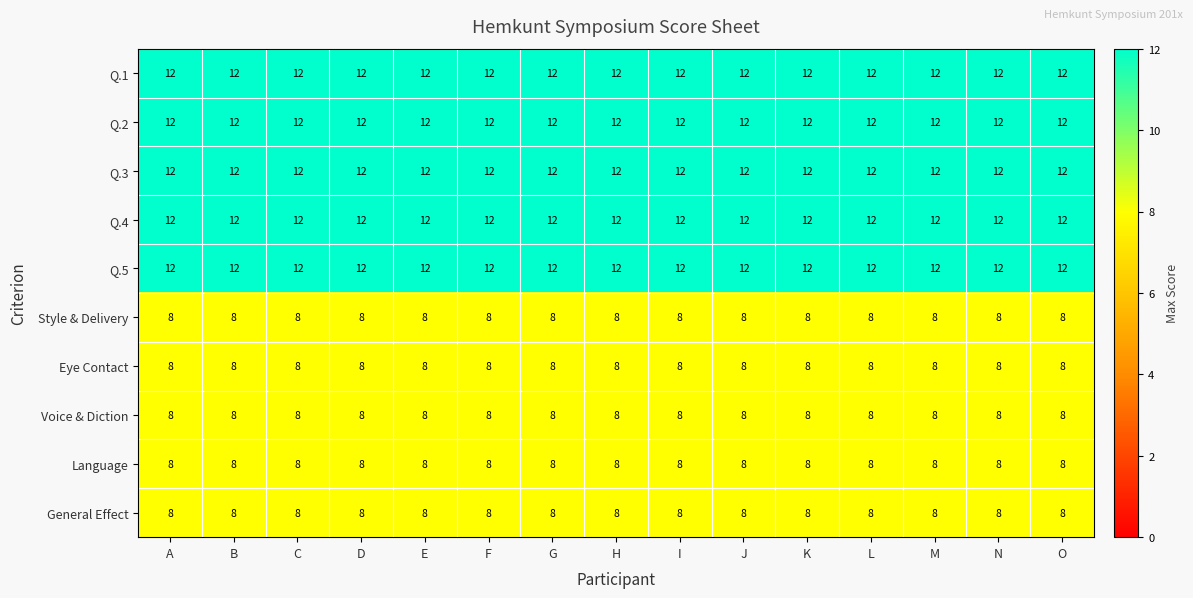

Is it true that Q.4 equals 12 at B?

True